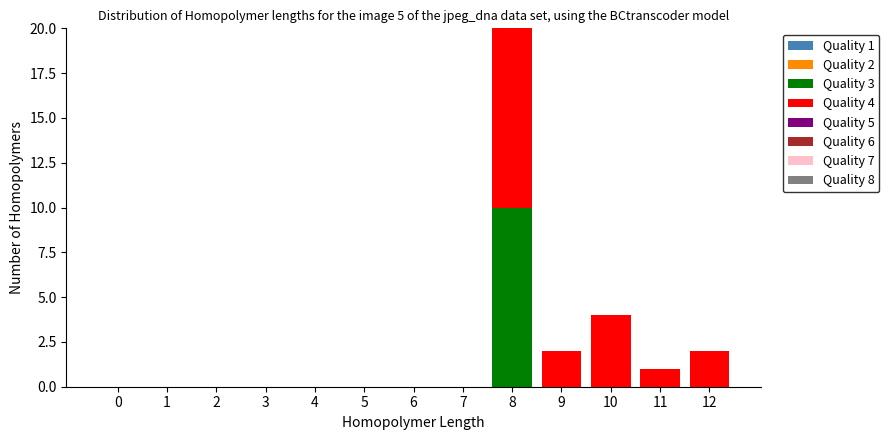

Reading left to right, transcribe the values for Quality 3.

0=0	1=0	2=0	3=0	4=0	5=0	6=0	7=0	8=10	9=0	10=0	11=0	12=0